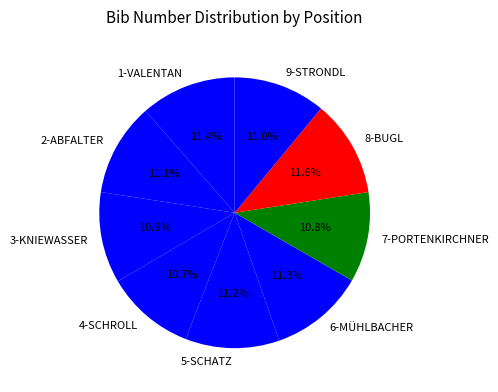

How many slices are in this pie chart?

9